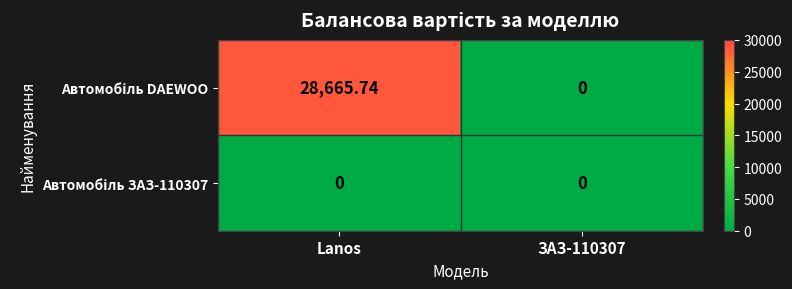

At which category is the sum across all series the highest?

Lanos